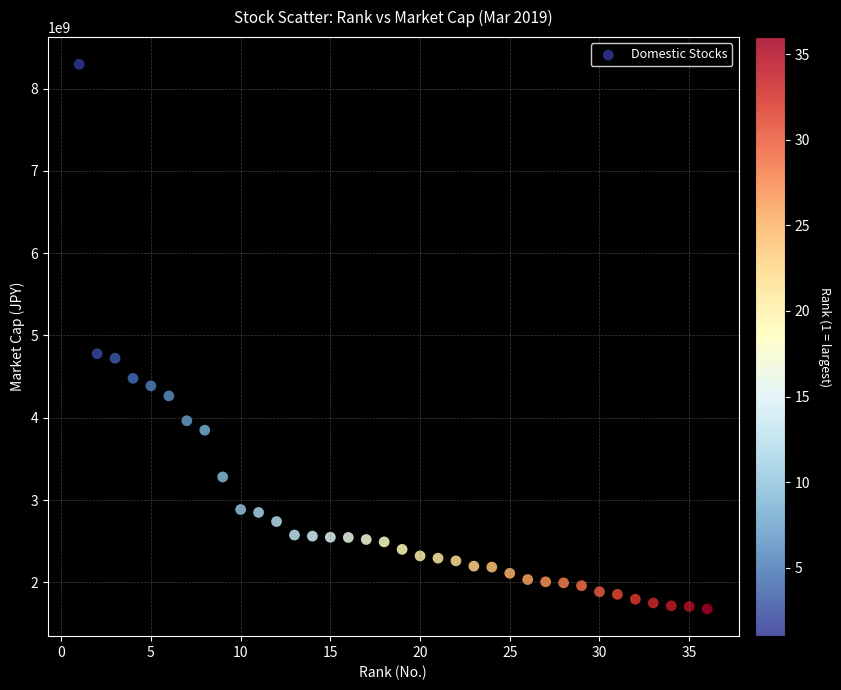

What is the range of Y values (max minus min)?

6615213750